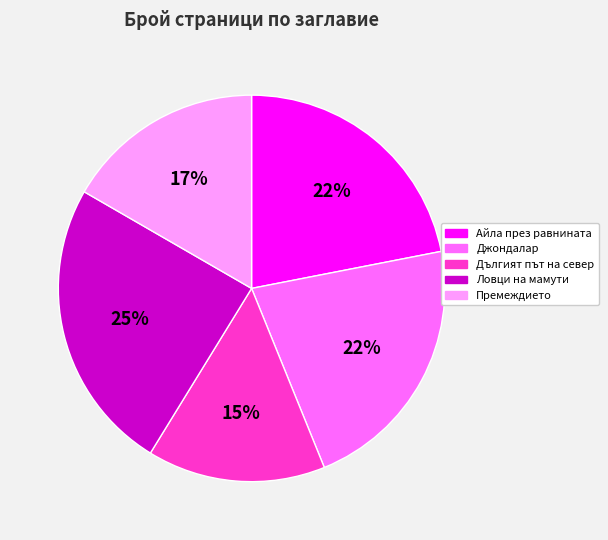

To the nearest percent, what is the average slice percentage?

20%